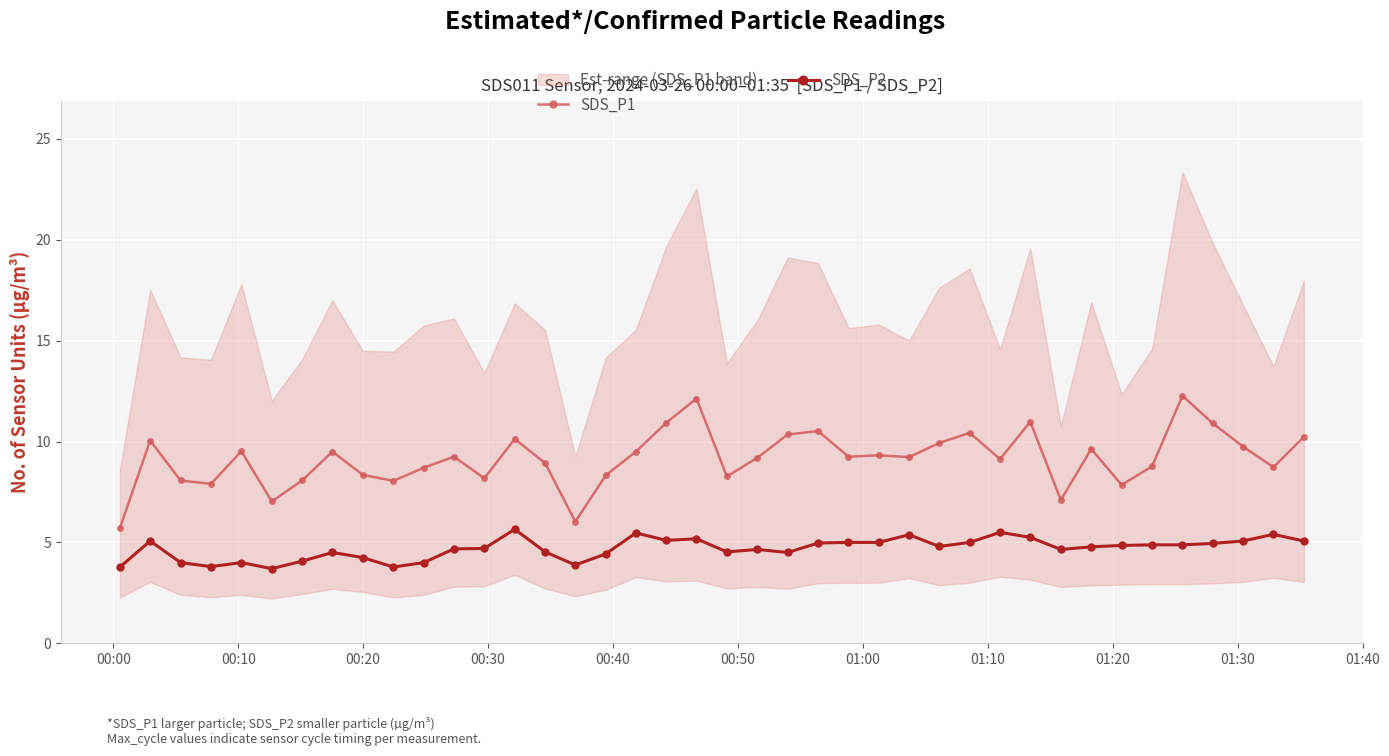

Does the chart display data point markers on the line(s)?

Yes